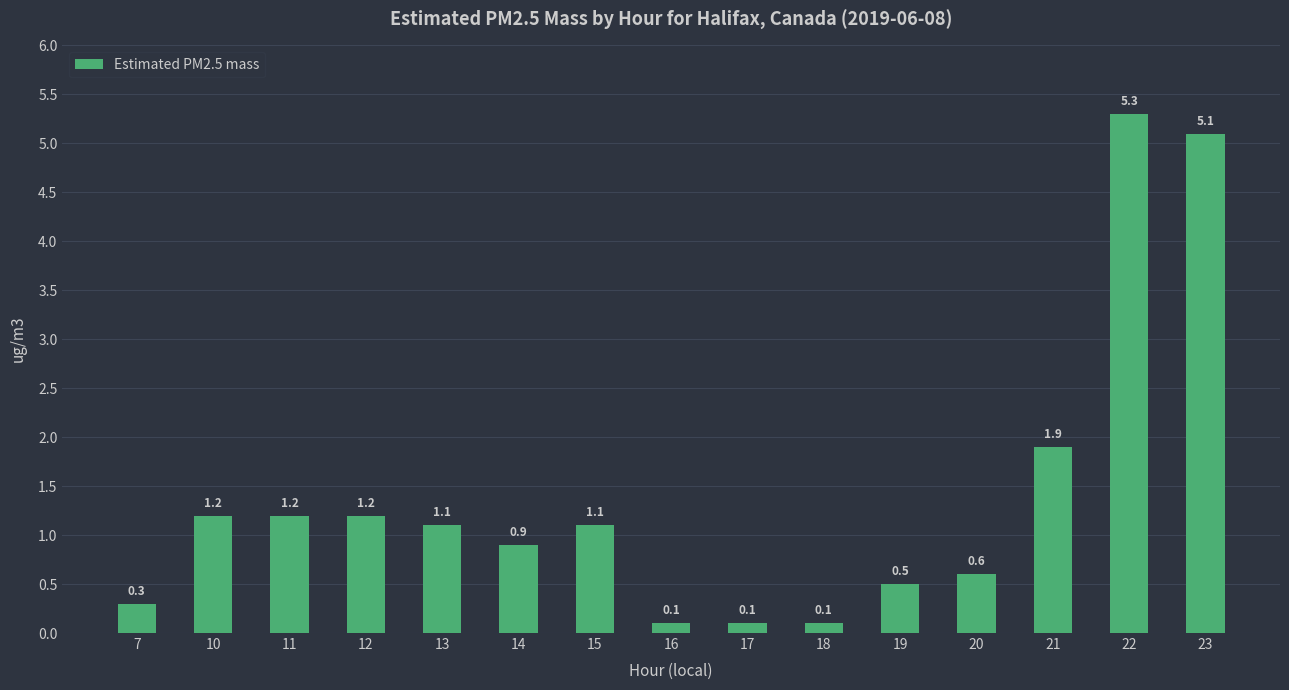

Reading left to right, transcribe all the data shown in this chart.

0.3	1.2	1.2	1.2	1.1	0.9	1.1	0.1	0.1	0.1	0.5	0.6	1.9	5.3	5.1